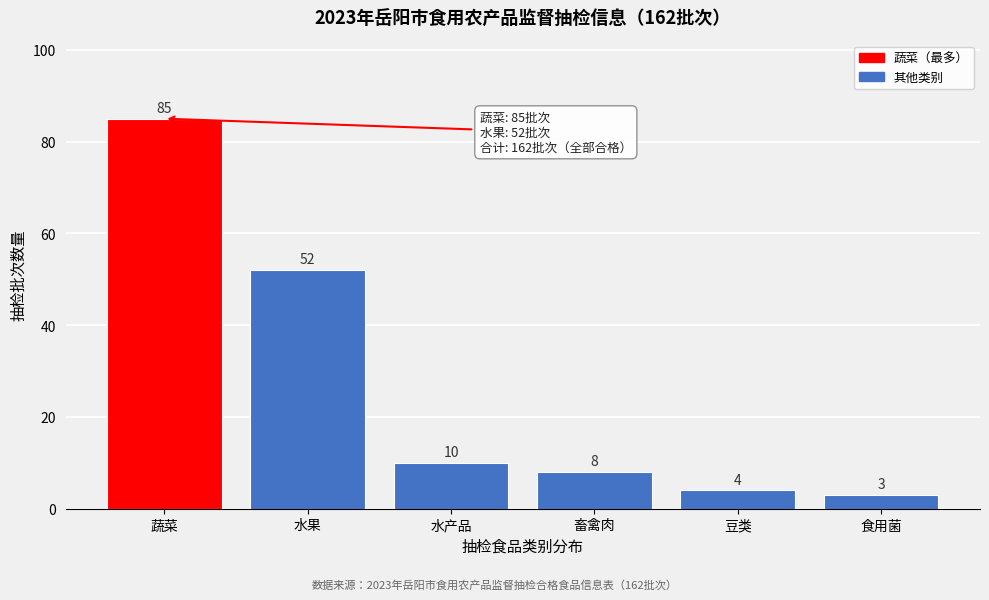

Reading left to right, extract all data points from this chart.

蔬菜=85	水果=52	水产品=10	畜禽肉=8	豆类=4	食用菌=3